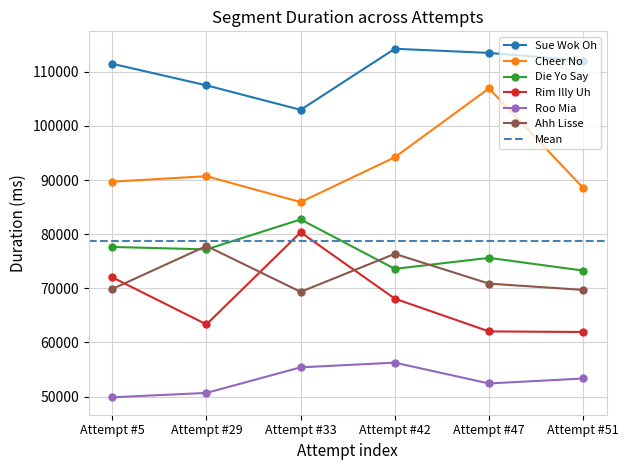

How many interior local peaks does the Rim Illy Uh series have?

1